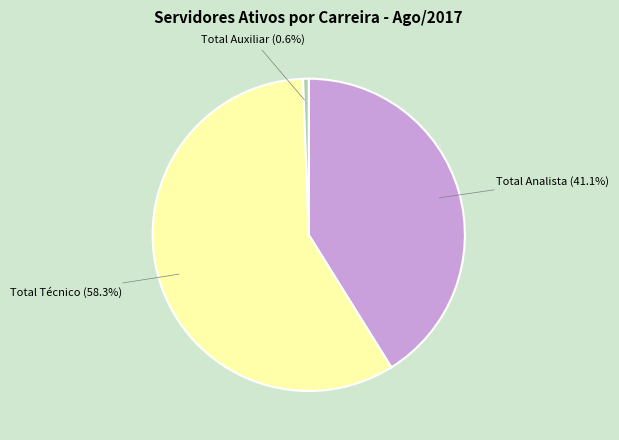

Does any single category account for the majority?

Yes